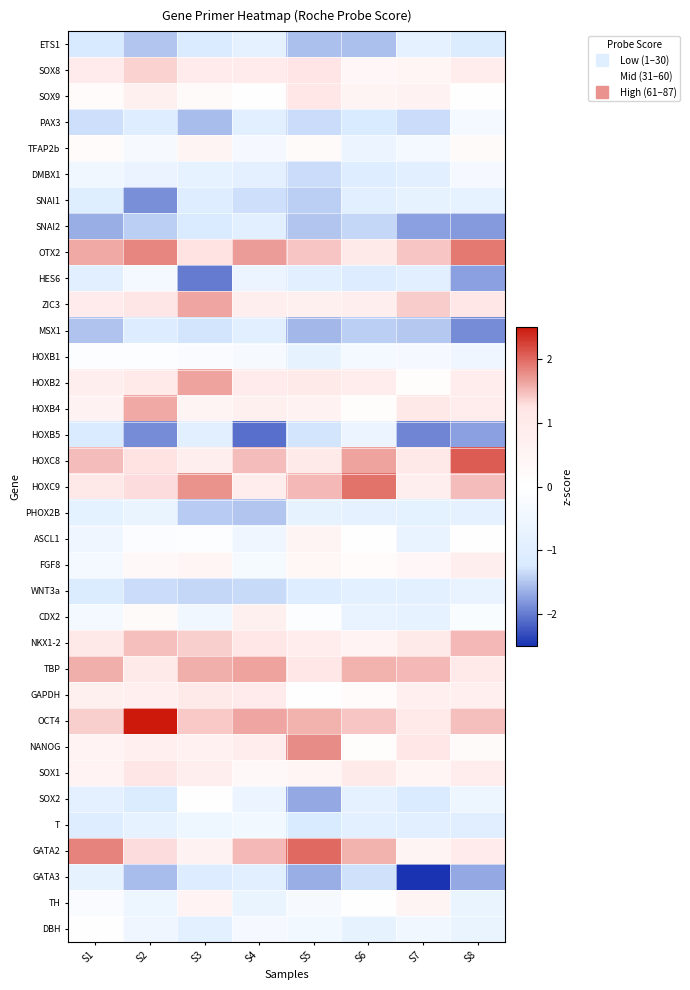

At which category does the chart reach its minimum across all series?

S7